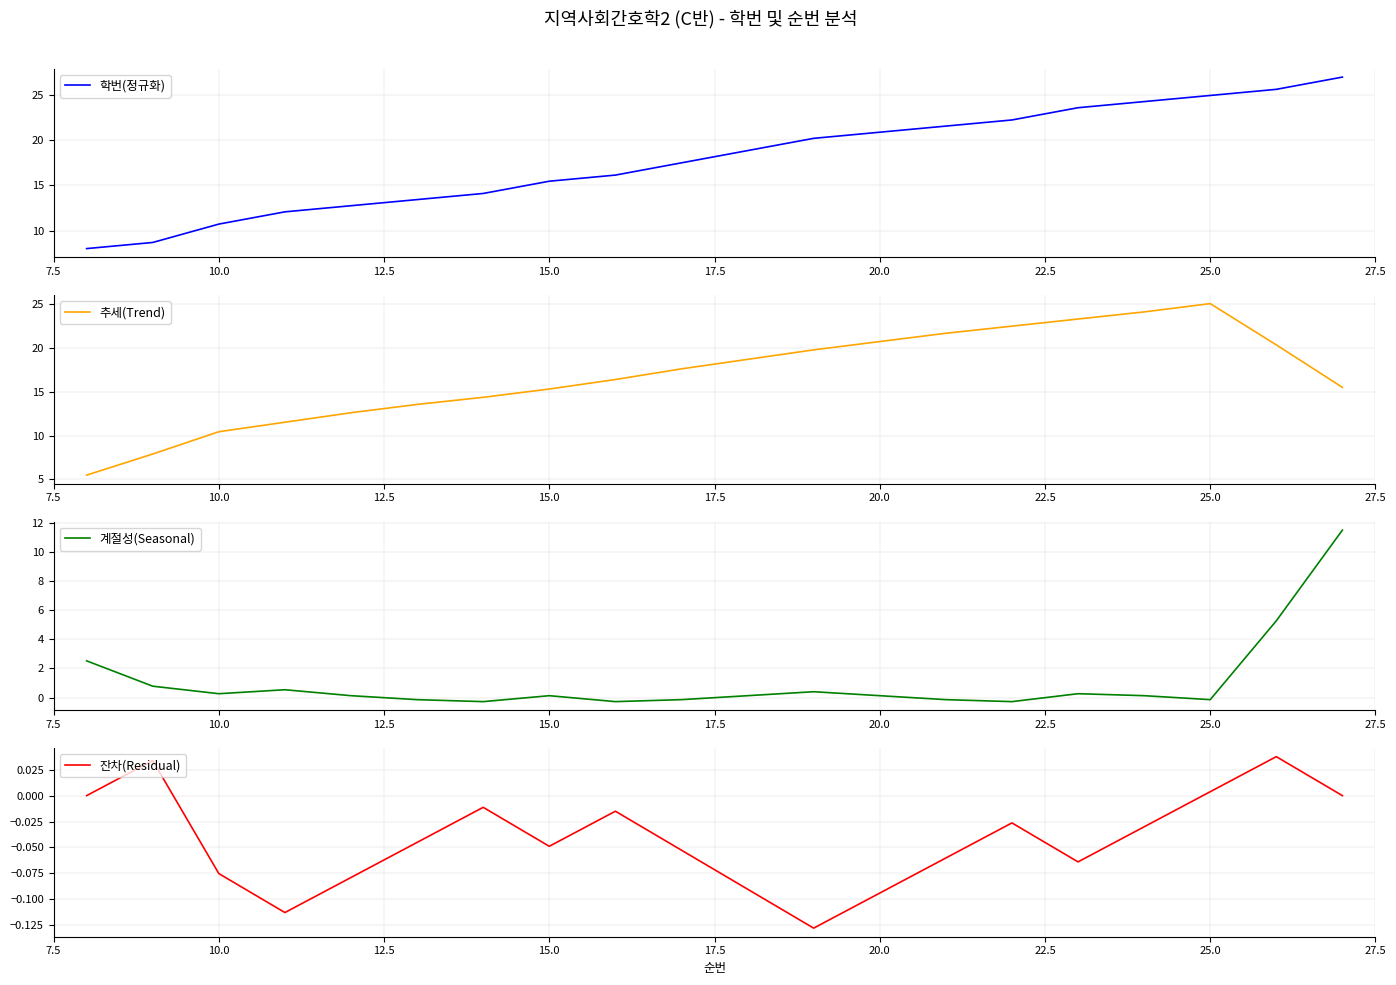

What is the maximum value for 추세(Trend)?

25.1